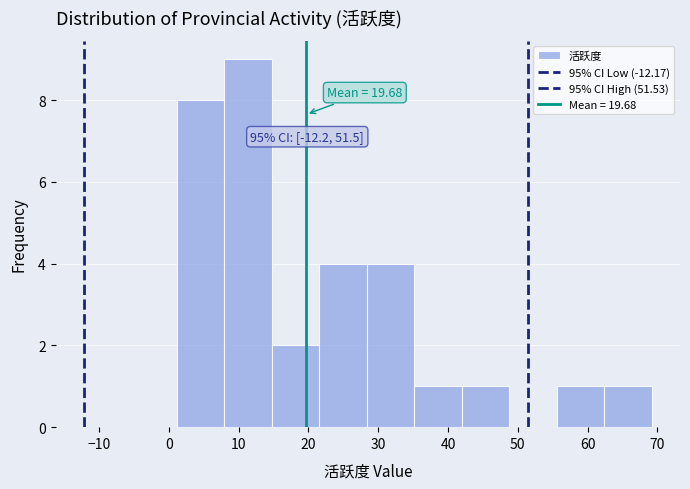

Which range on the x-axis has the tallest bar?

8 to 15